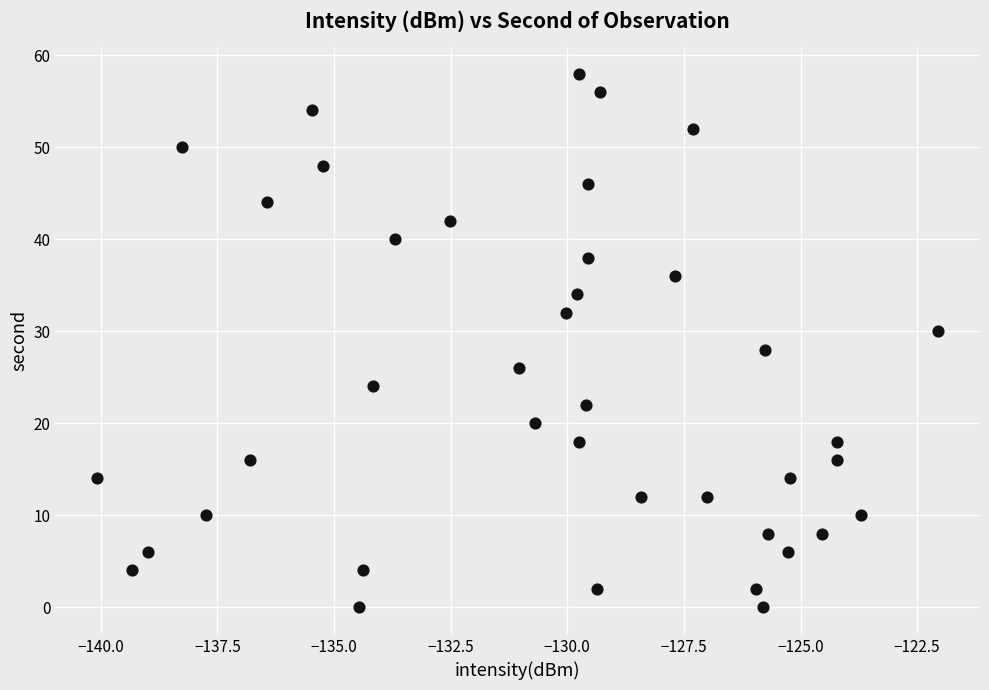

What is the range of Y values (max minus min)?

58